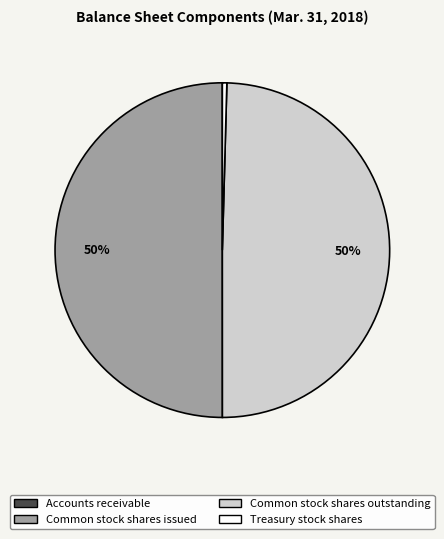

Is it true that Common stock shares outstanding is 37% of the pie?

False